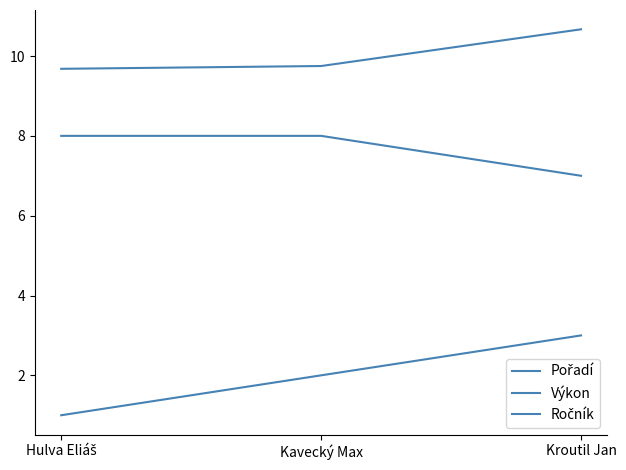

Is this an area chart (filled region under the line)?

No